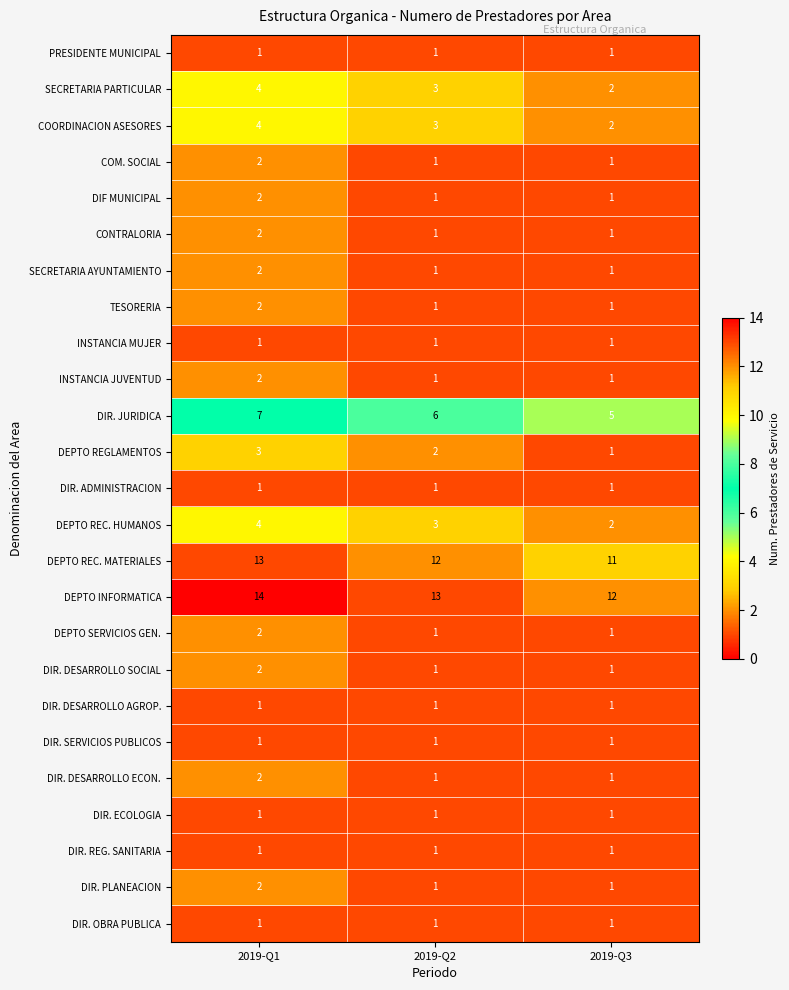

What is the sum of the DIR. DESARROLLO SOCIAL values at 2019-Q2 and 2019-Q1?

3